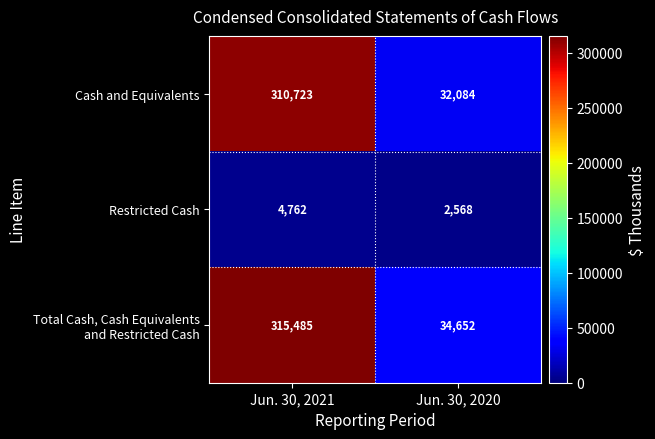

What is the total value across all series at Jun. 30, 2021?

630970